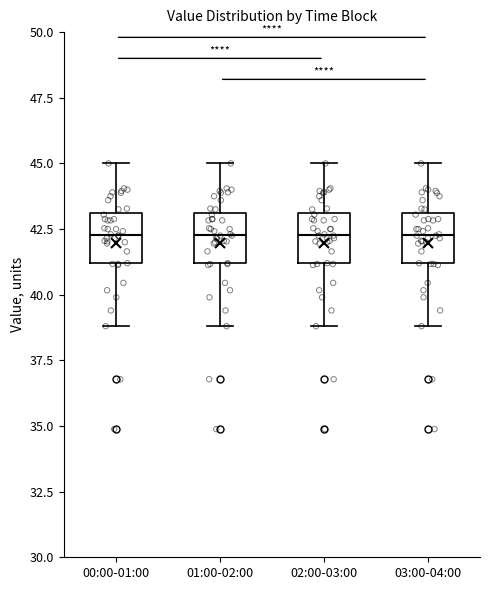

Reading left to right, transcribe this box plot: for each box, give where its median line is, the range the box spans, and where its two whiskers end, as read against the y-axis. The values are not printed on the chart, so give them approximately, as read against the axis.

00:00-01:00: median 42.5, box 41.0 to 43.0, whiskers 39.0 to 45.0
01:00-02:00: median 42.5, box 41.0 to 43.0, whiskers 39.0 to 45.0
02:00-03:00: median 42.5, box 41.0 to 43.0, whiskers 39.0 to 45.0
03:00-04:00: median 42.5, box 41.0 to 43.0, whiskers 39.0 to 45.0